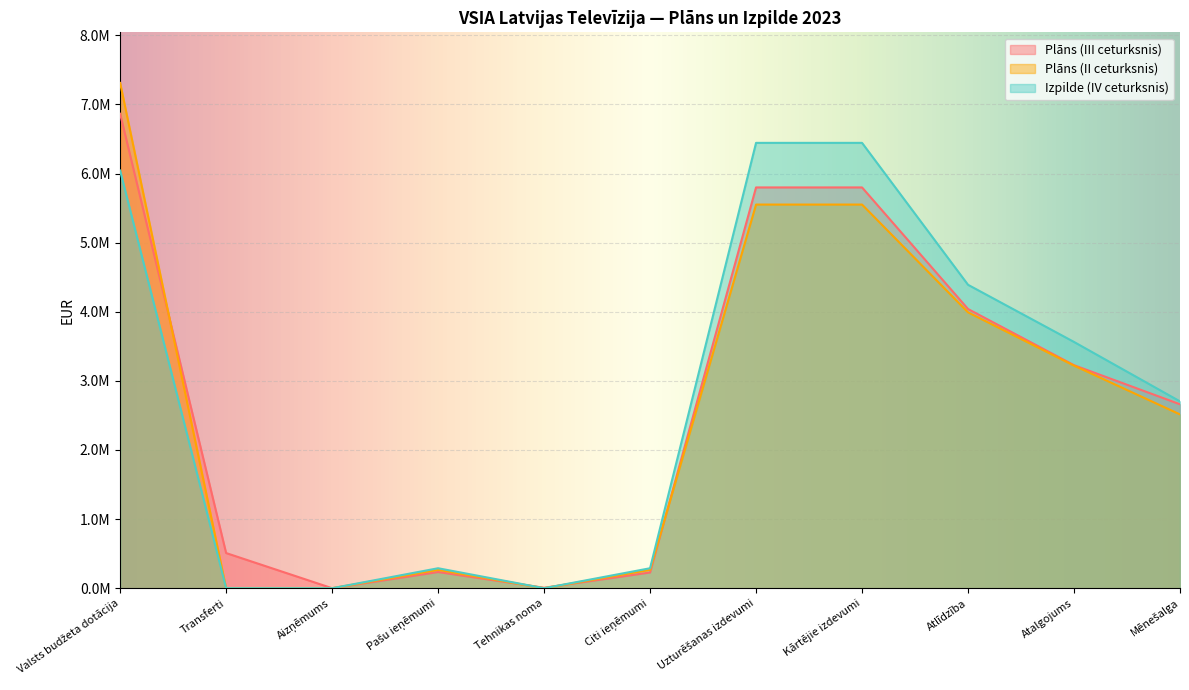

Which series has the largest total across all categories?

Izpilde (IV ceturksnis)